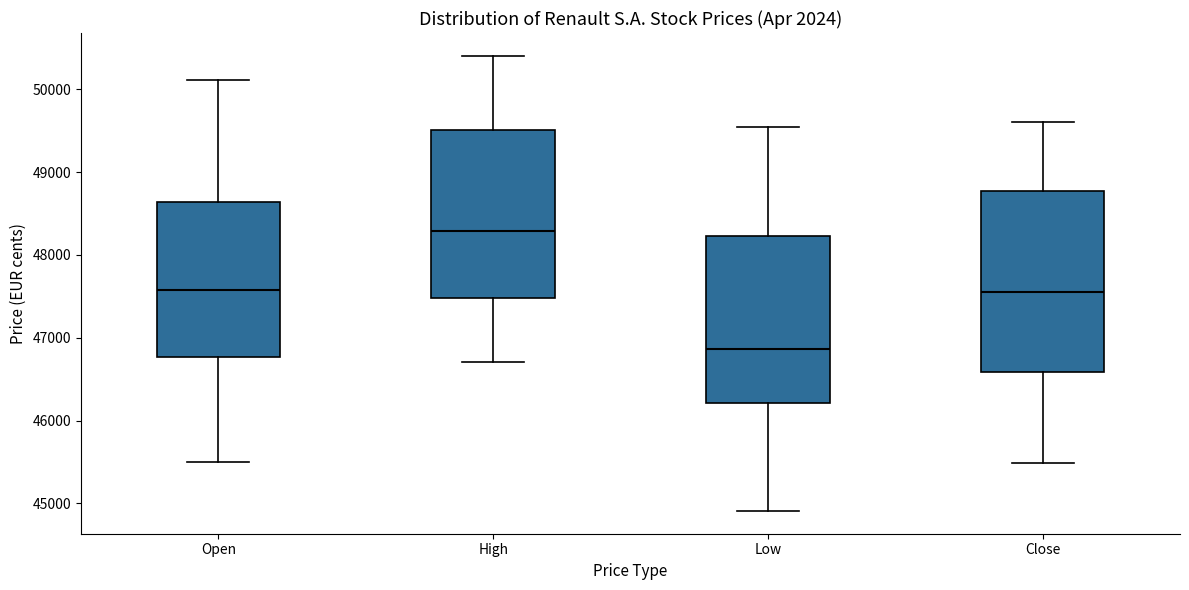

Which box has the highest median line?

High